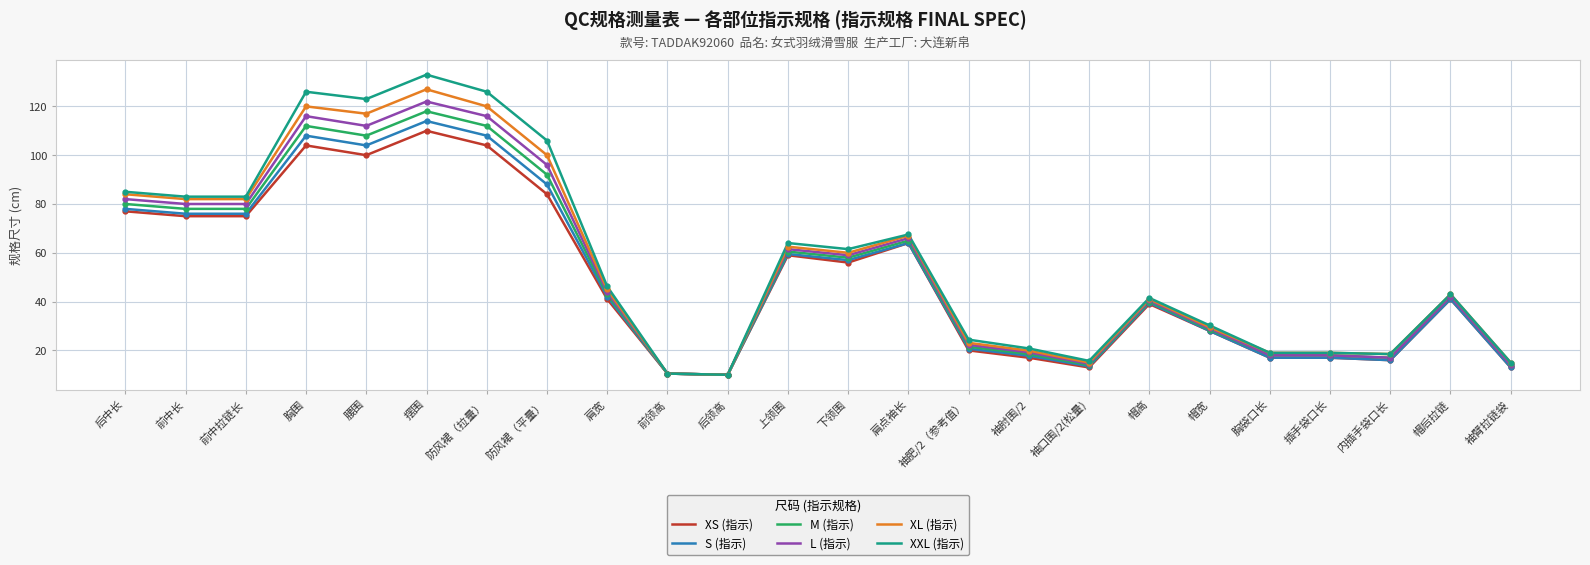

What are all the series names shown in the legend?

XS (指示), S (指示), M (指示), L (指示), XL (指示), XXL (指示)